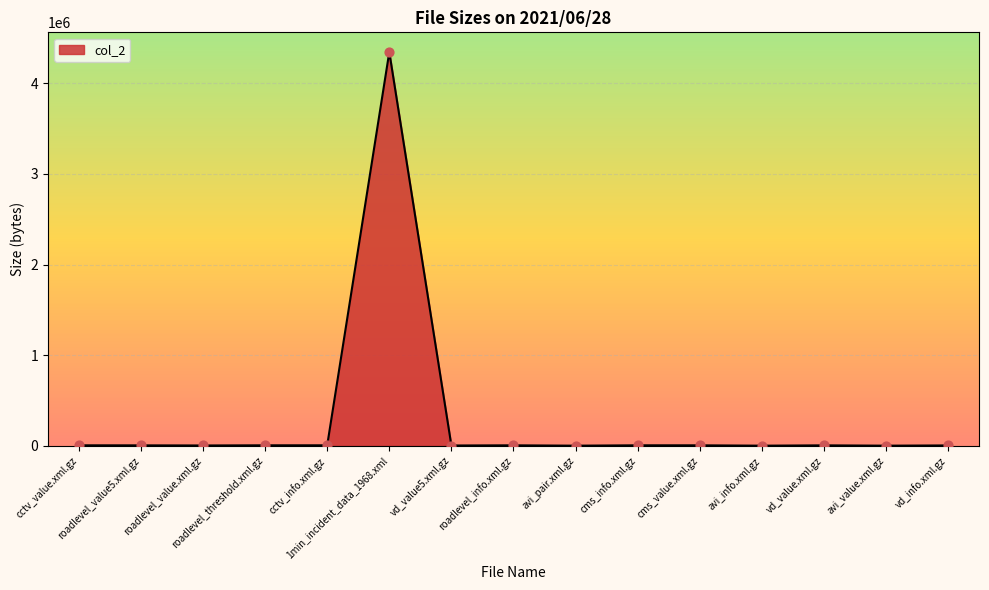

Between 1min_incident_data_1968.xml and cms_info.xml.gz, which is larger?

1min_incident_data_1968.xml